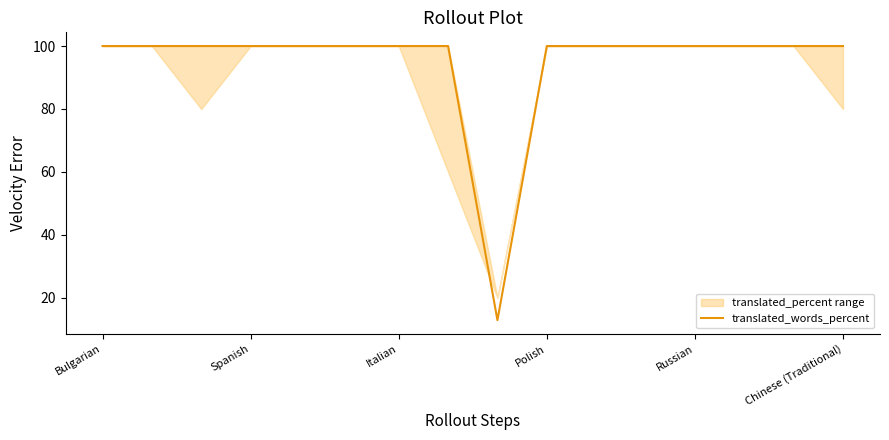

What is the value of the 5th point from the left?

100.0